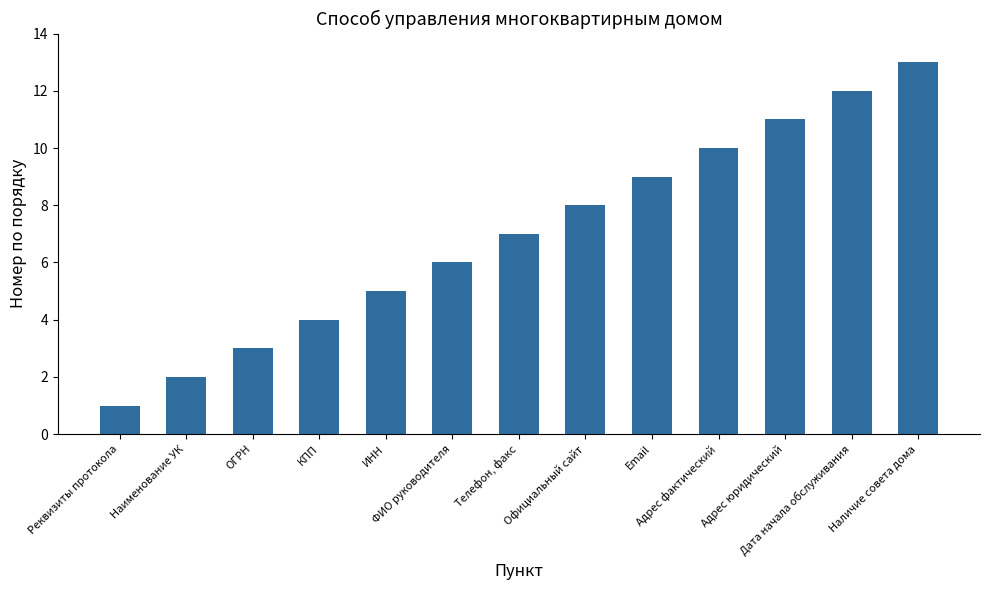

What is the approximate value at Телефон, факс?

7